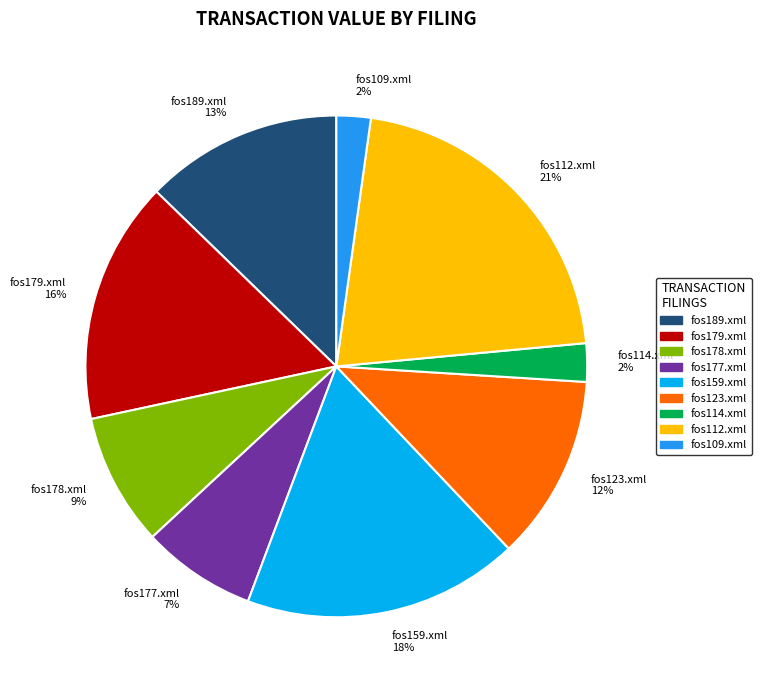

Which has a higher value, fos112.xml or fos189.xml?

fos112.xml